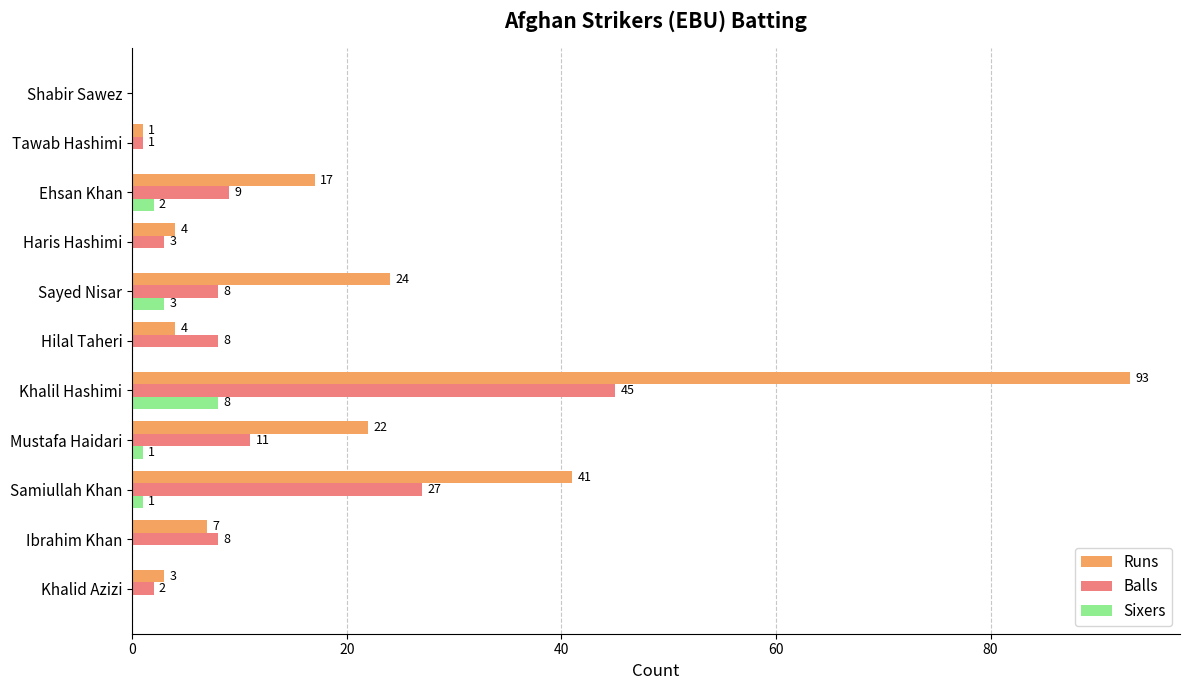

Is the value of Balls at Hilal Taheri greater than the value of Sixers at Tawab Hashimi?

Yes